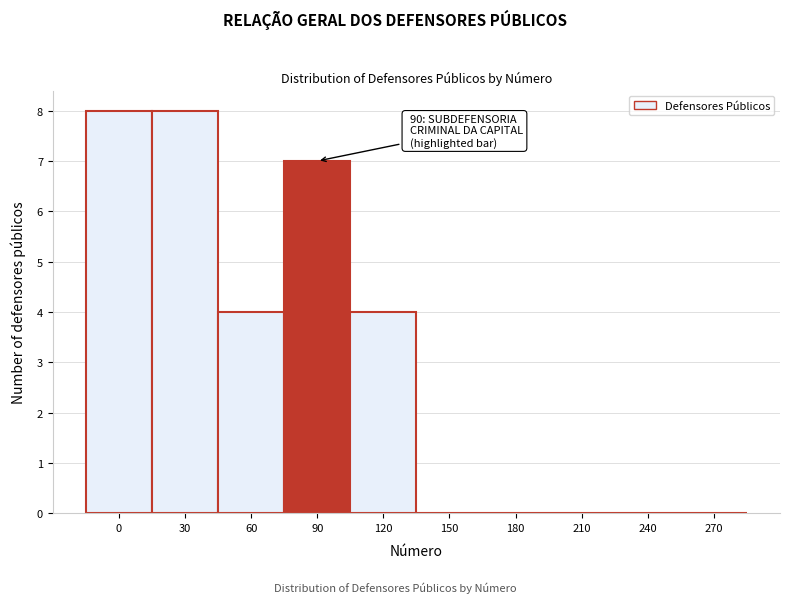

Reading left to right, list all the values displayed in this chart.

0=8	30=8	60=4	90=7	120=4	150=0	180=0	210=0	240=0	270=0